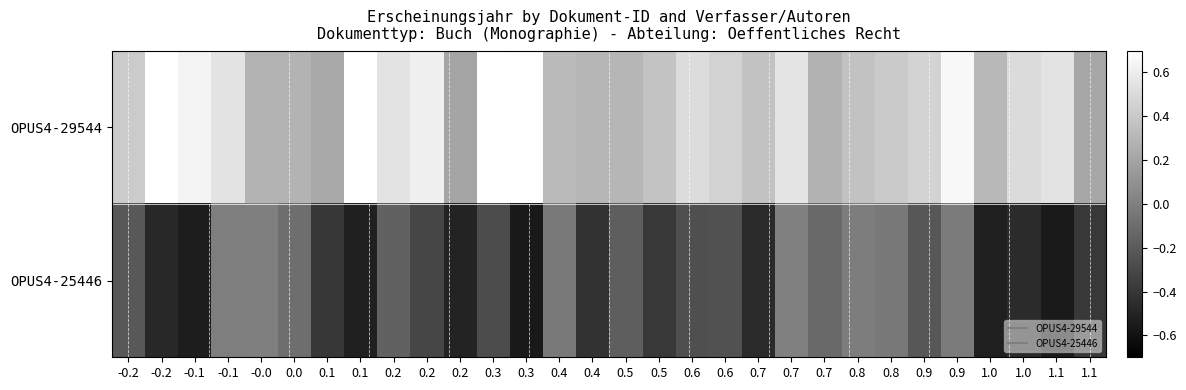

What is the total value across all series at 0.3?

0.4